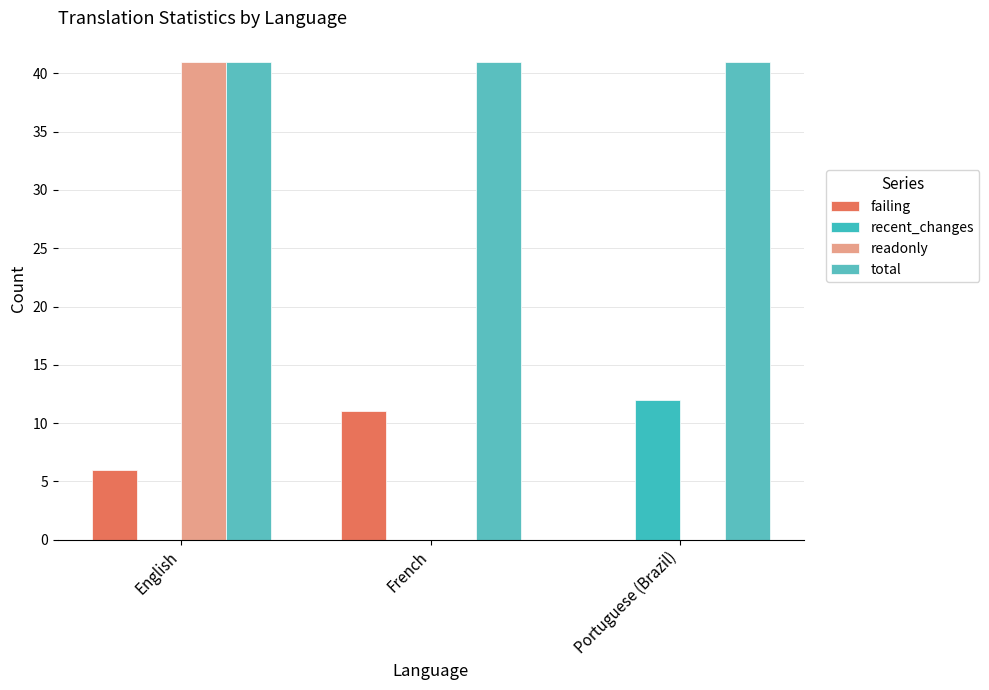

What is the highest value of the total series?

41